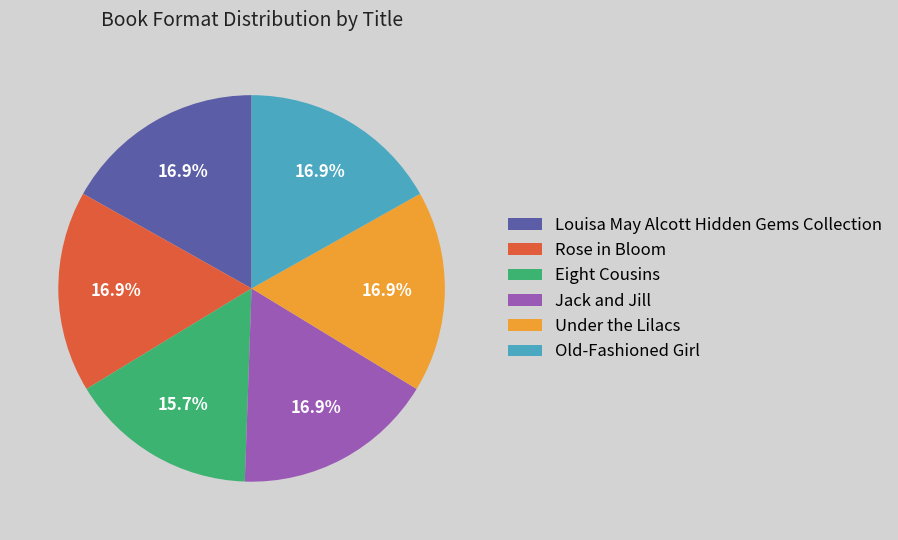

True or false: Old-Fashioned Girl accounts for 10% of the total.

False